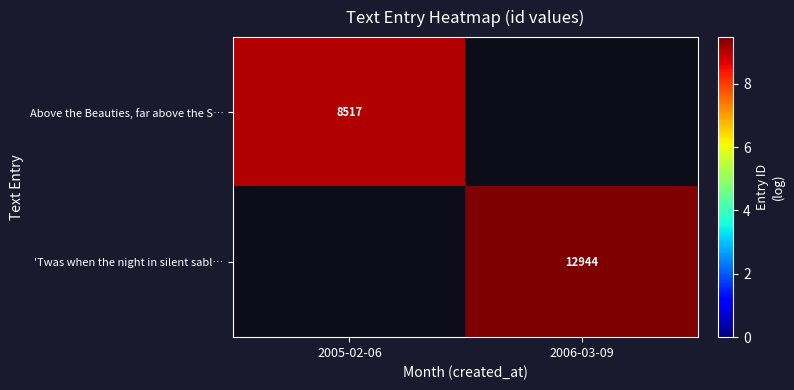

The Above the Beauties, far above the S… series shows 14.6 at 2005-02-06. True or false?

False